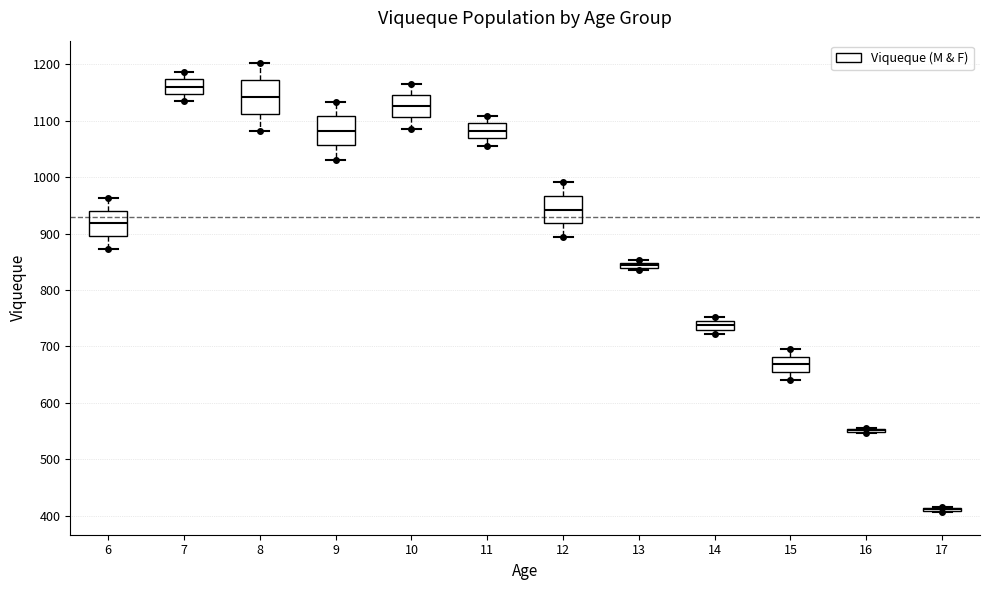

Where is the lower edge of the box at x = 9 on the y-axis? The values are not printed on the chart, so give them approximately, as read against the axis.

1060